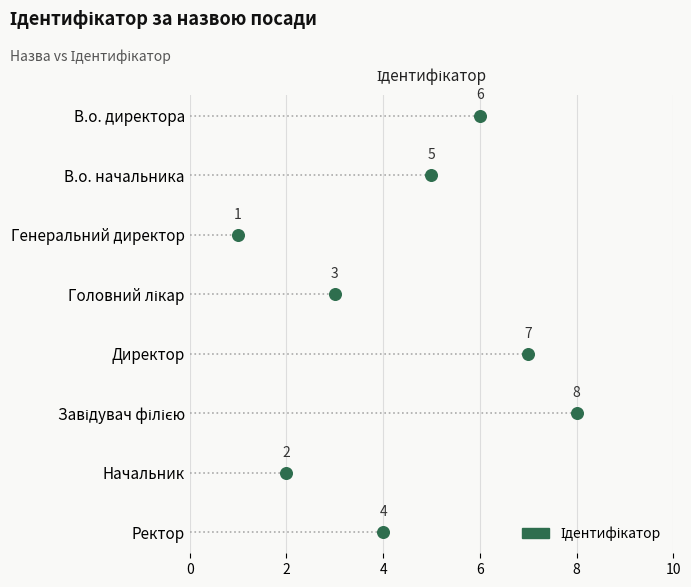

What is the change in value from В.о. начальника to Головний лікар?

-2